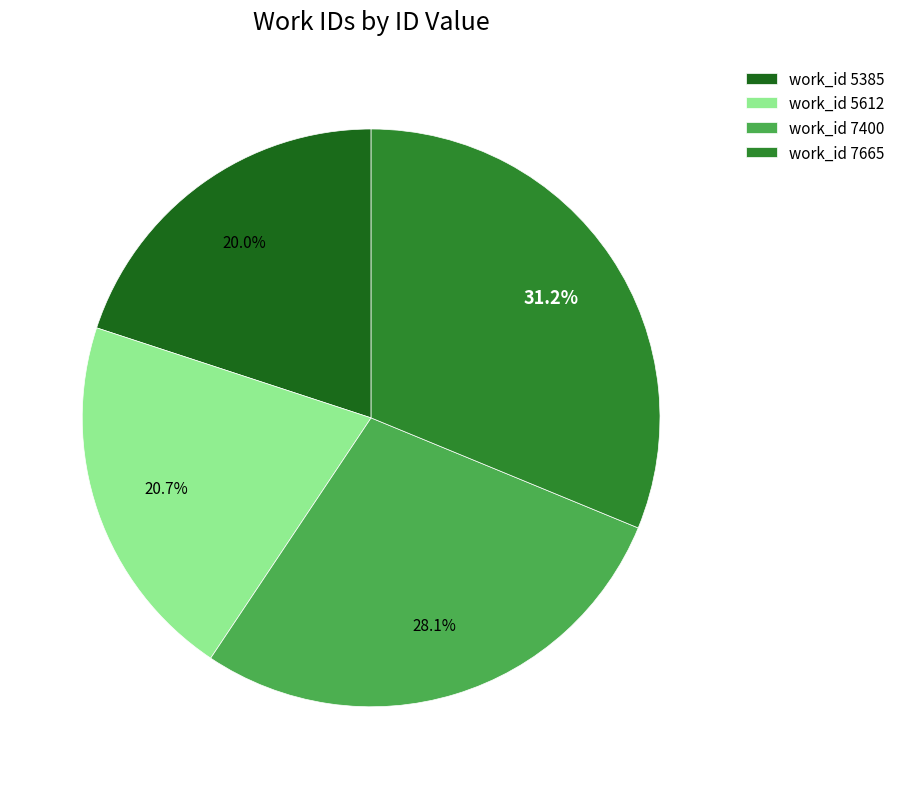

Approximately how many times larger is the value at work_id 5612 compared to work_id 7400?

0.7